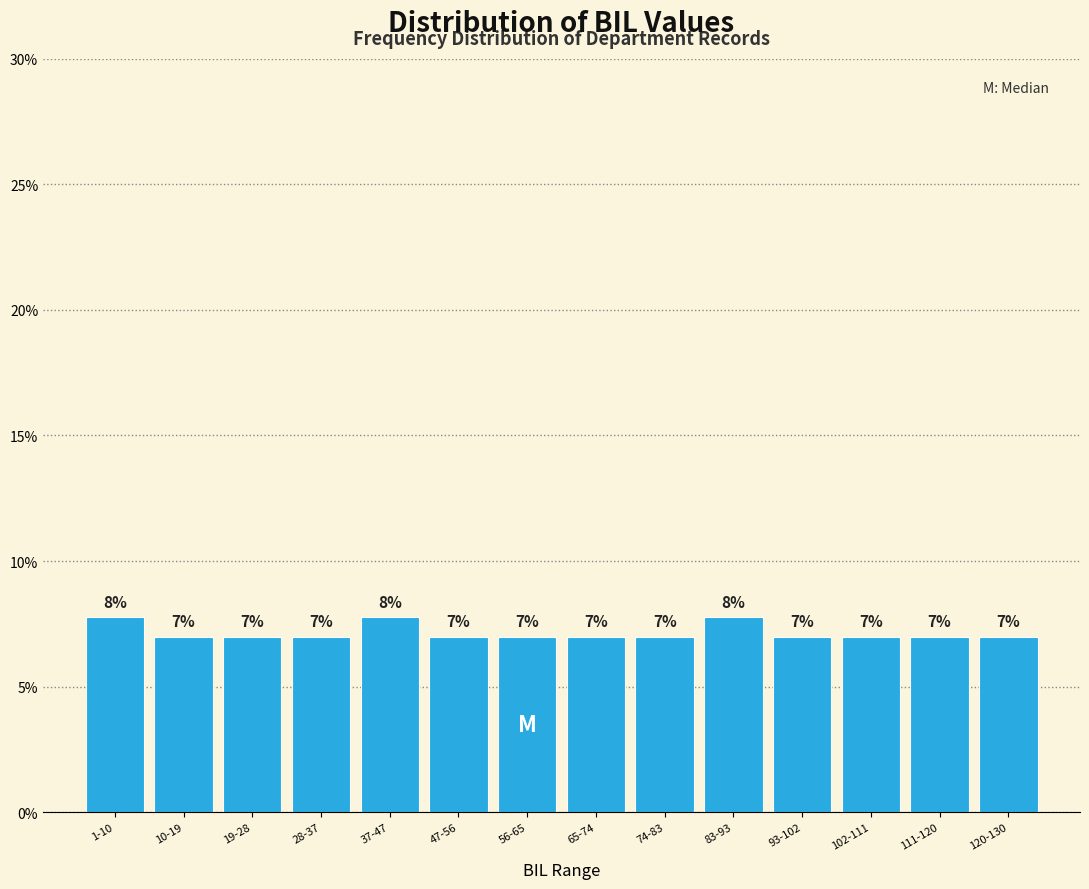

True or false: the data shows 10.4 at 19-28.

False